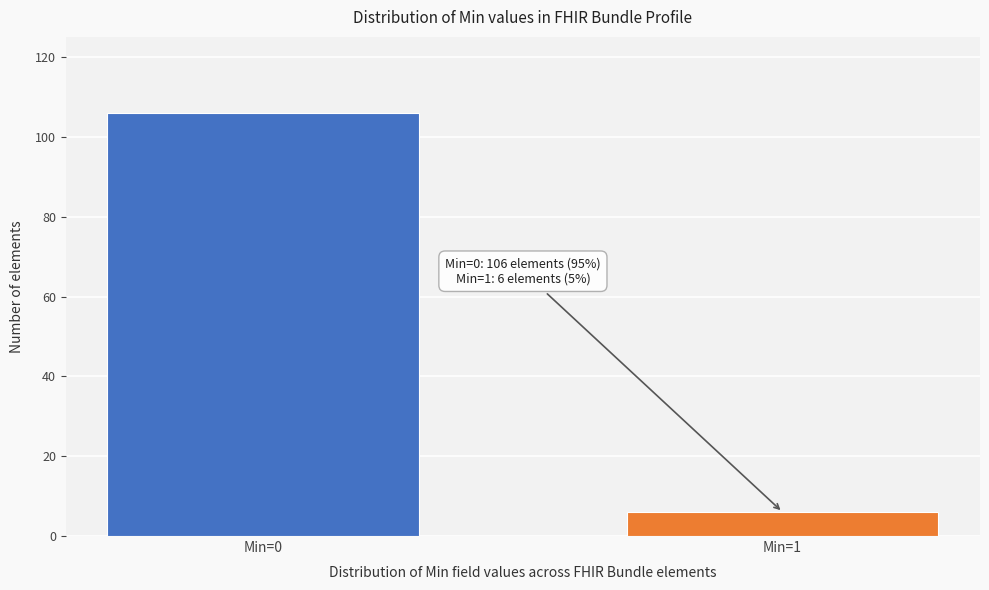

Reading left to right, list all the values displayed in this chart.

Min=0=106	Min=1=6